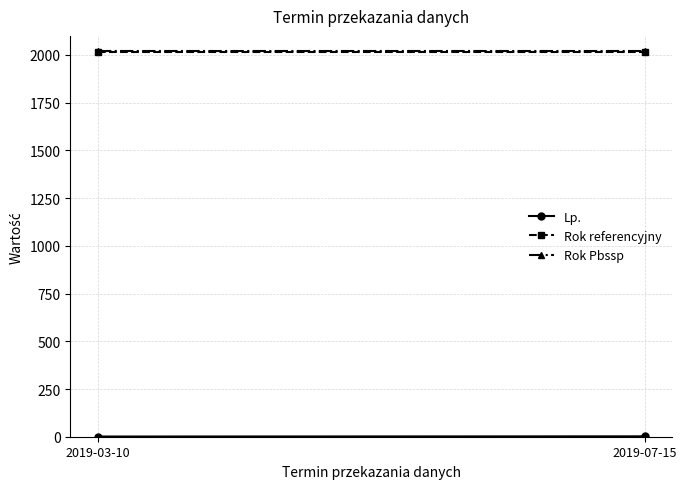

Between 2019-07-15 and 2019-03-10, which is larger?

2019-07-15